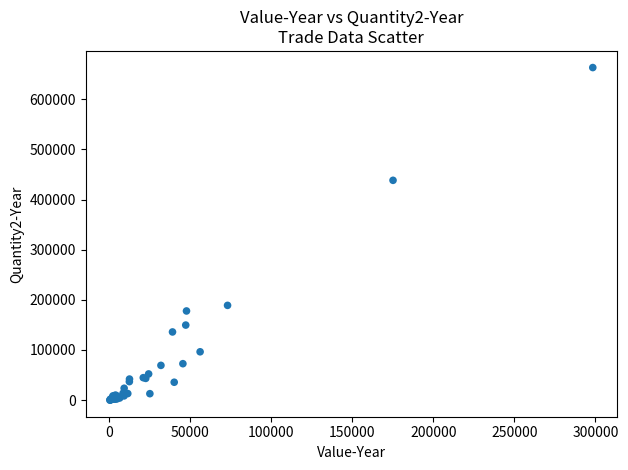

What Y value in the scatter plot is closest to 331667?

438378